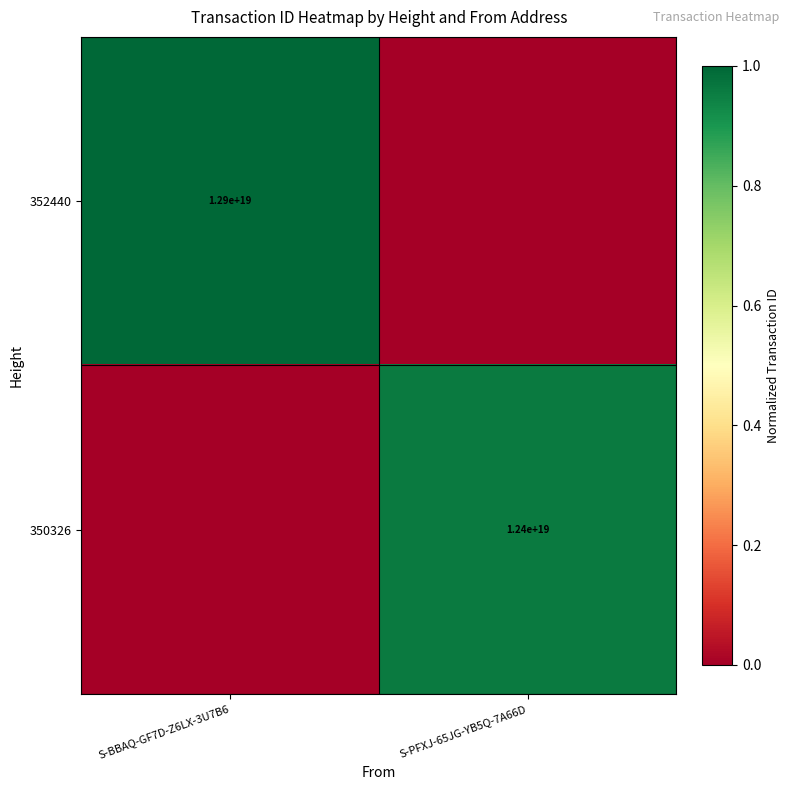

The 352440 series shows 21596715934402498560 at S-BBAQ-GF7D-Z6LX-3U7B6. True or false?

False